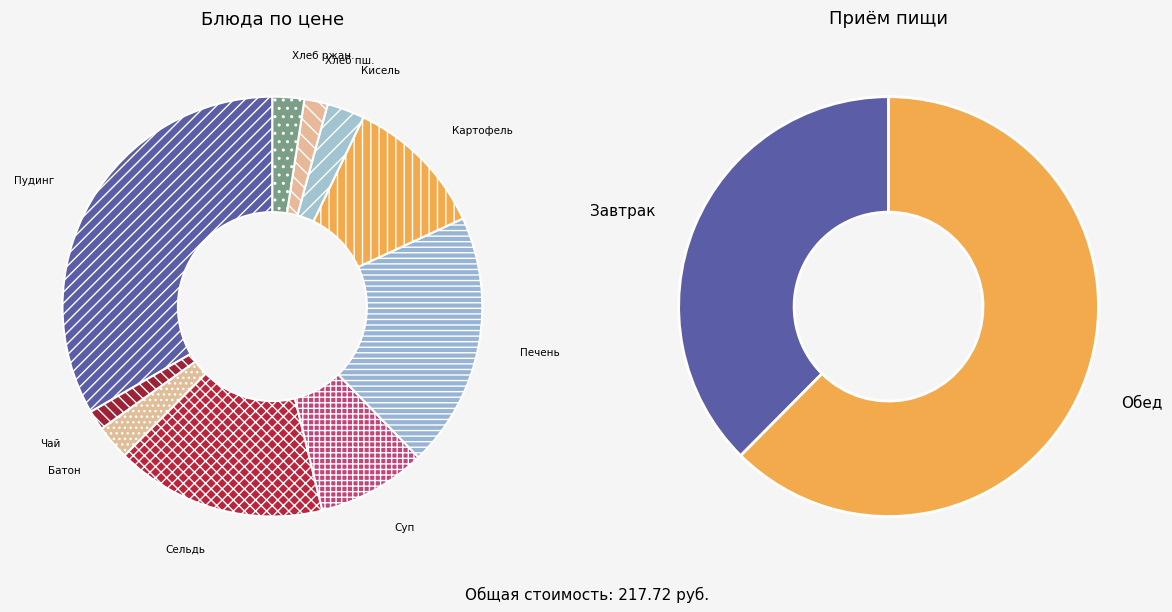

Is it true that Батон нарезной is 8% of the pie?

False